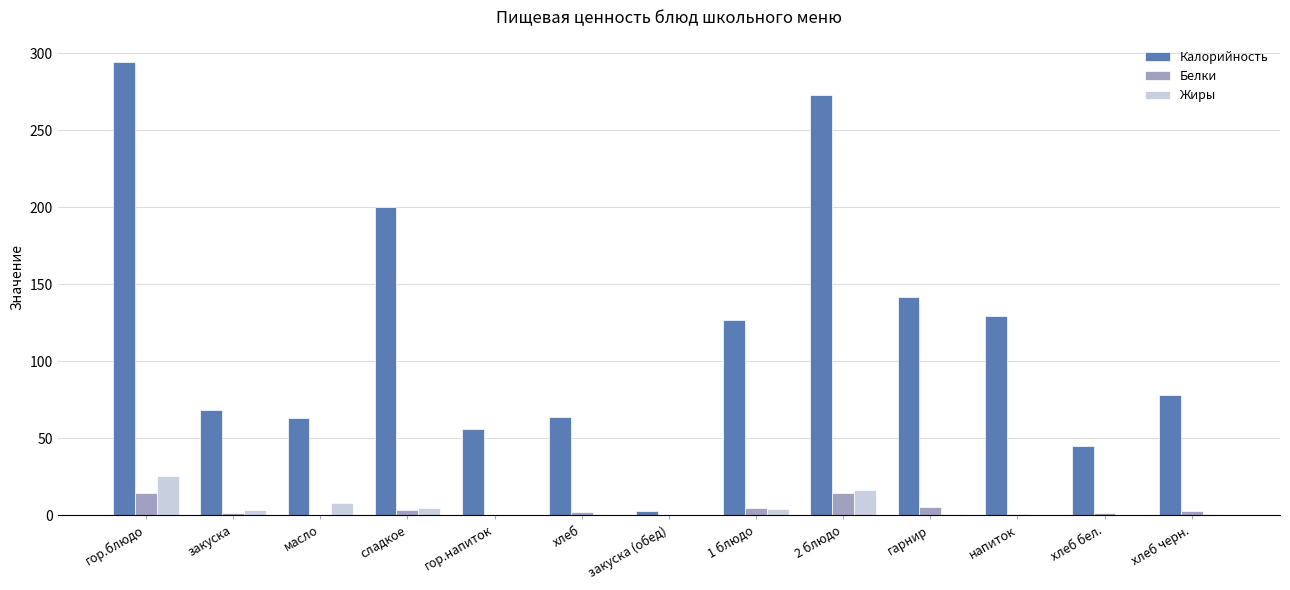

What is the highest value of the Белки series?

14.7